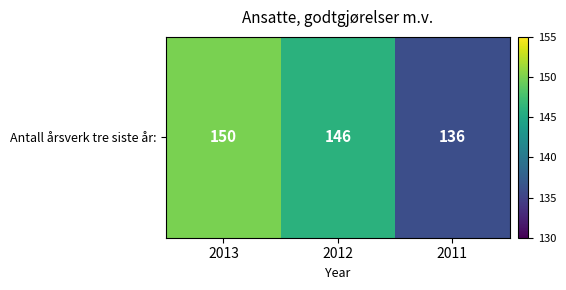

Count the number of values greater than 146.

1